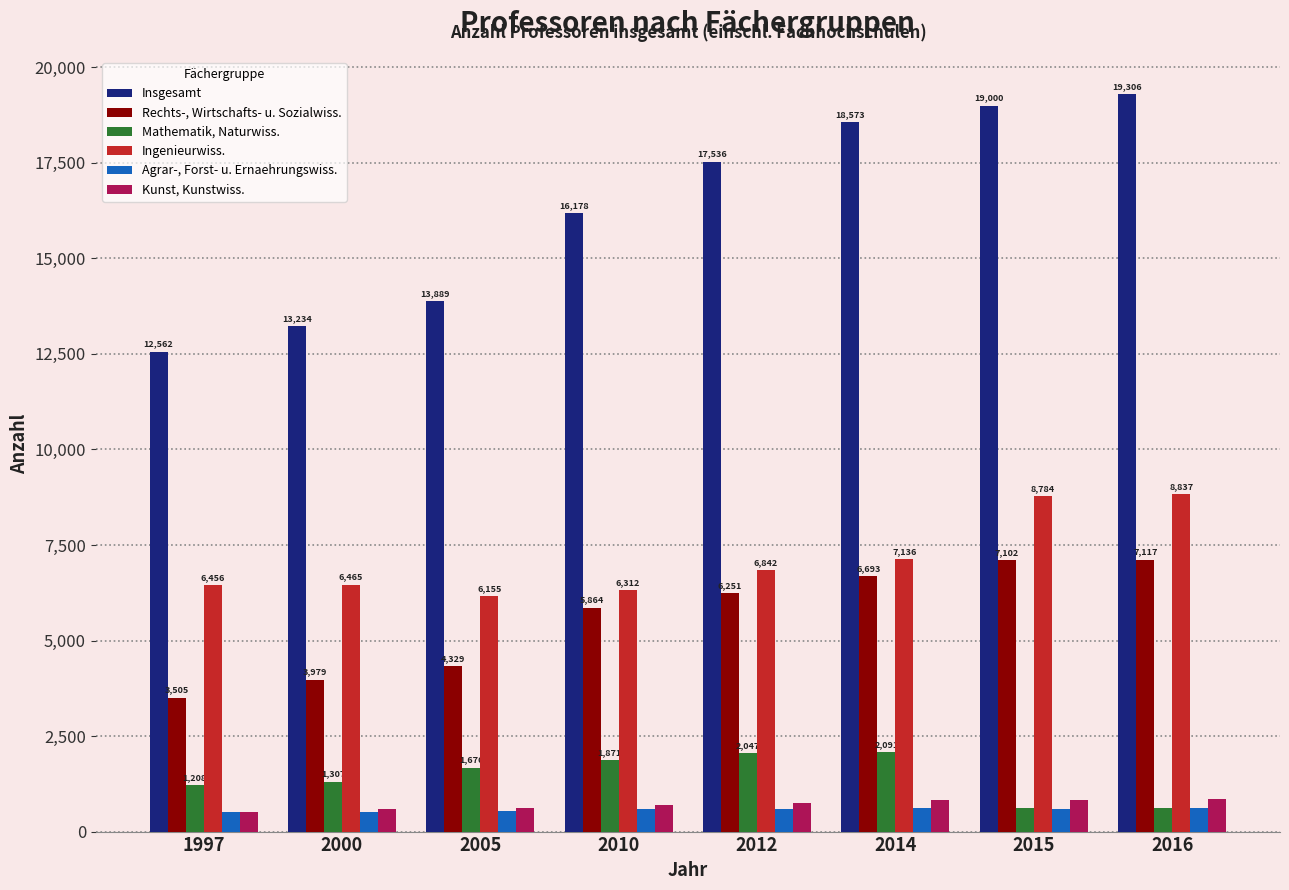

Reading right to left, extract all data points from this chart.

Insgesamt: 19306	19000	18573	17536	16178	13889	13234	12562
Rechts-, Wirtschafts- u. Sozialwiss.: 7117	7102	6693	6251	5864	4329	3979	3505
Mathematik, Naturwiss.: 623	621	2091	2047	1871	1676	1307	1208
Ingenieurwiss.: 8837	8784	7136	6842	6312	6155	6465	6456
Agrar-, Forst- u. Ernaehrungswiss.: 612	580	617	592	599	531	500	501
Kunst, Kunstwiss.: 853	834	825	744	708	605	578	514